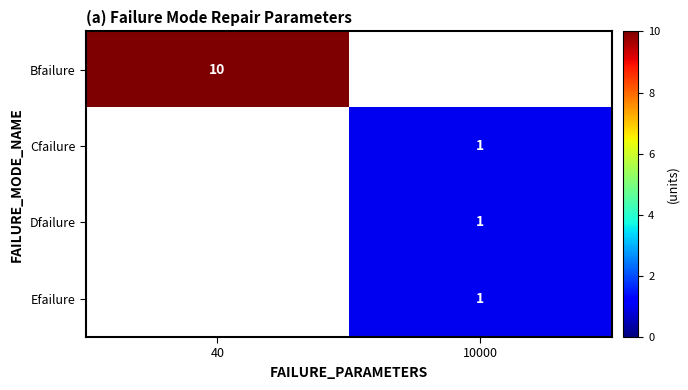

The Dfailure series shows 0 at 10000. True or false?

False